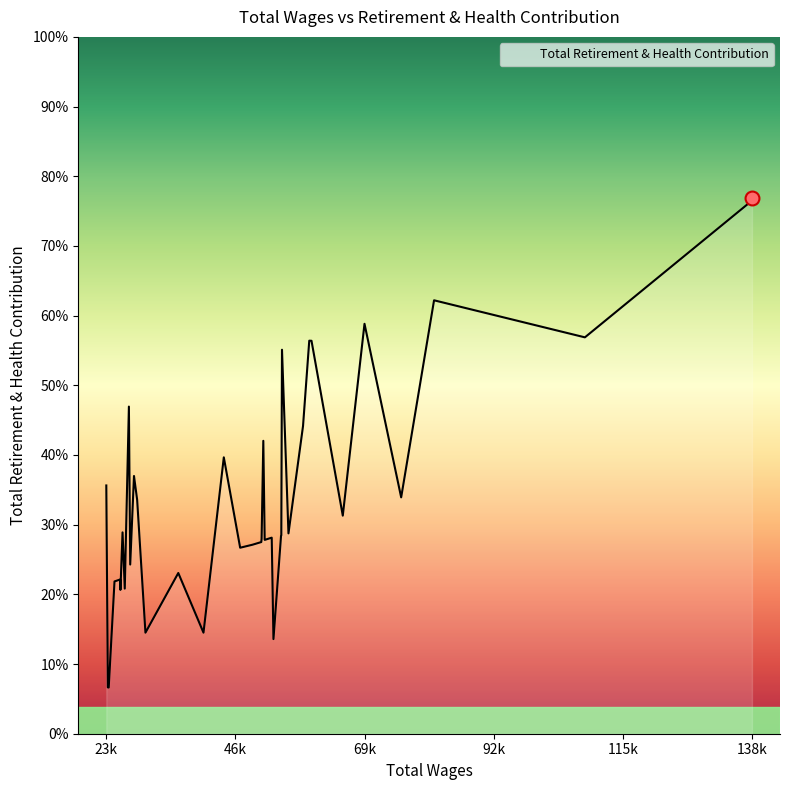

Between 40963 and 26146, which is larger?

26146